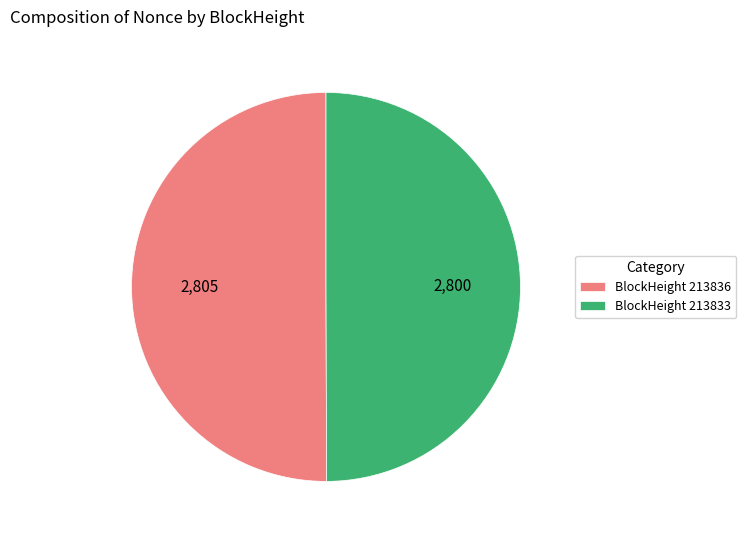

Do BlockHeight 213833 and BlockHeight 213836 together represent more than half of the pie?

Yes